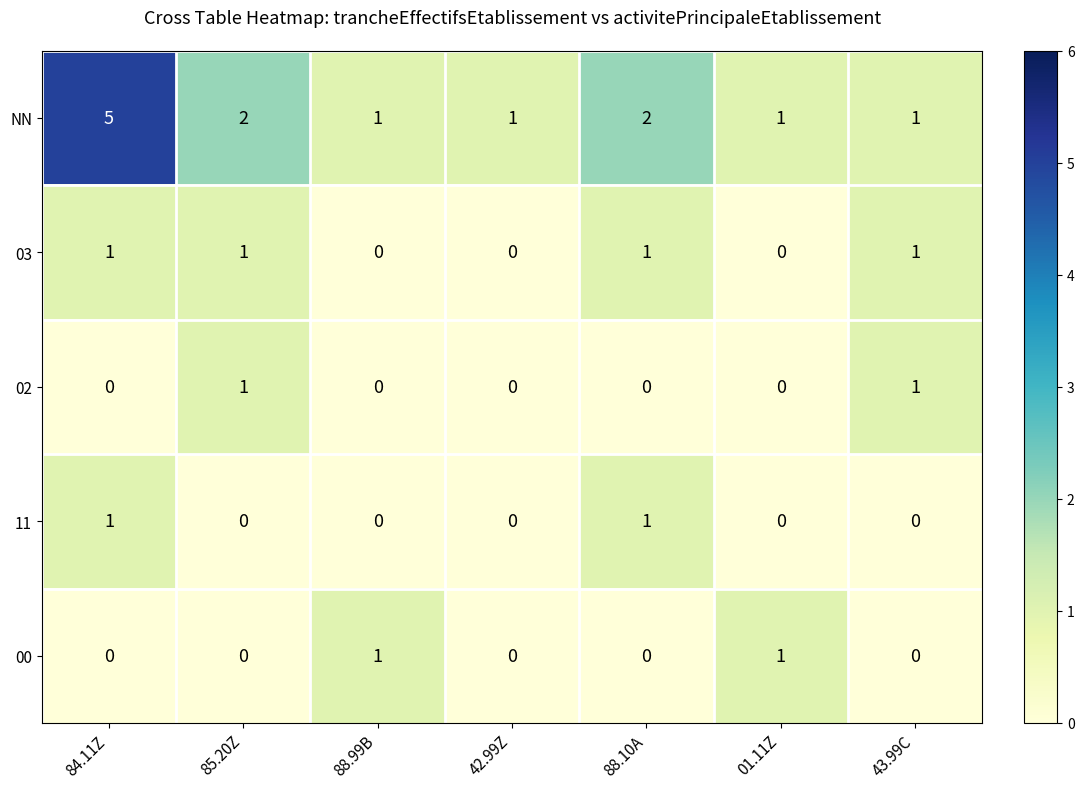

Which series has the largest total across all categories?

NN